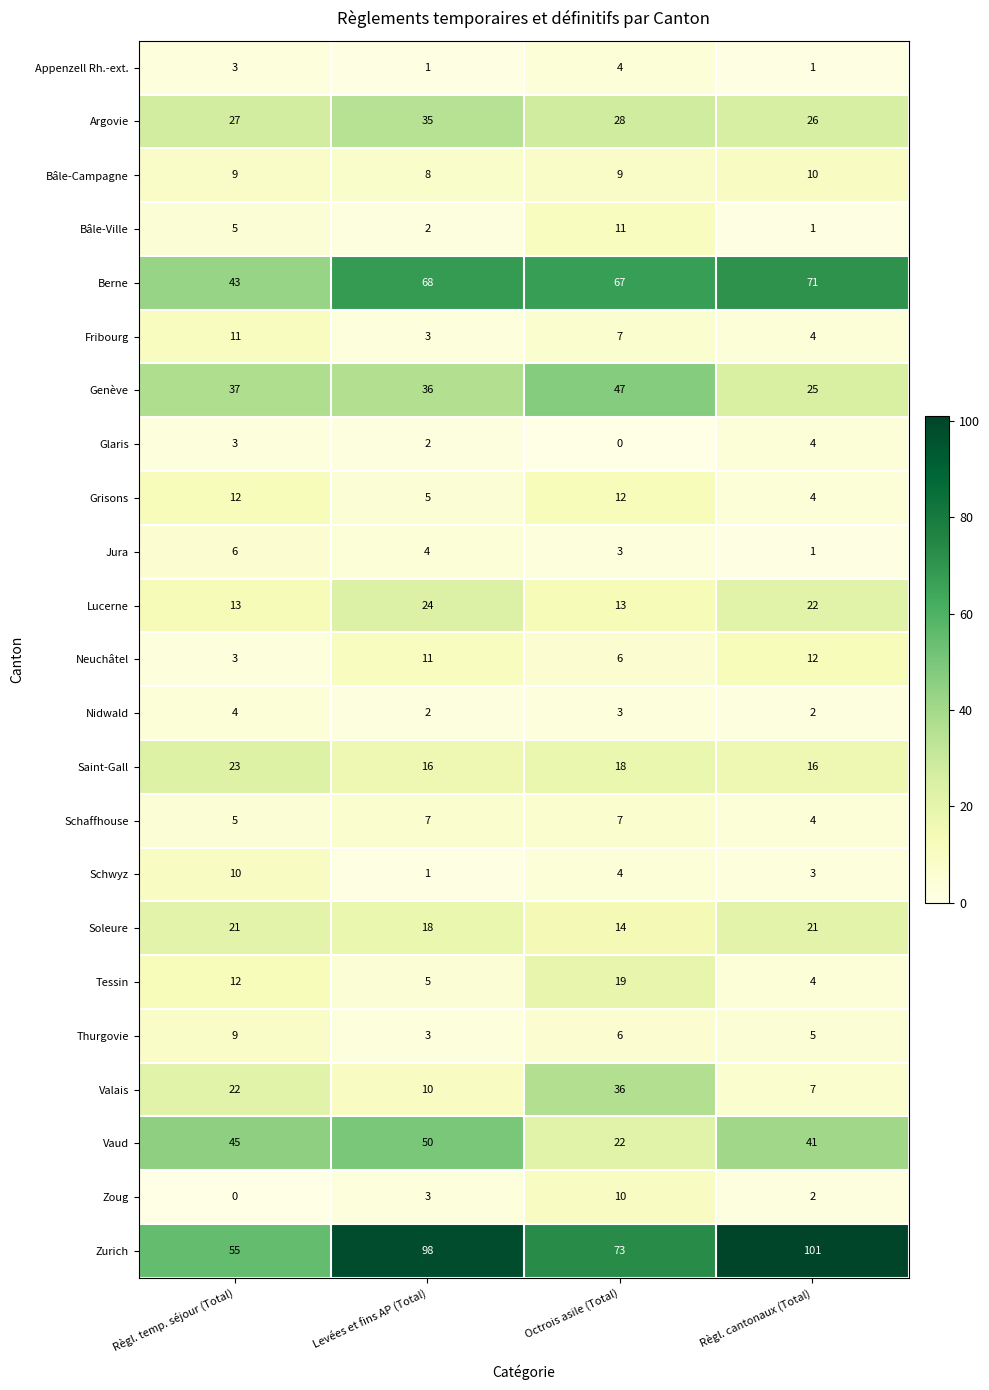

What is the total value across all series at Règl. temp. séjour (Total)?

378